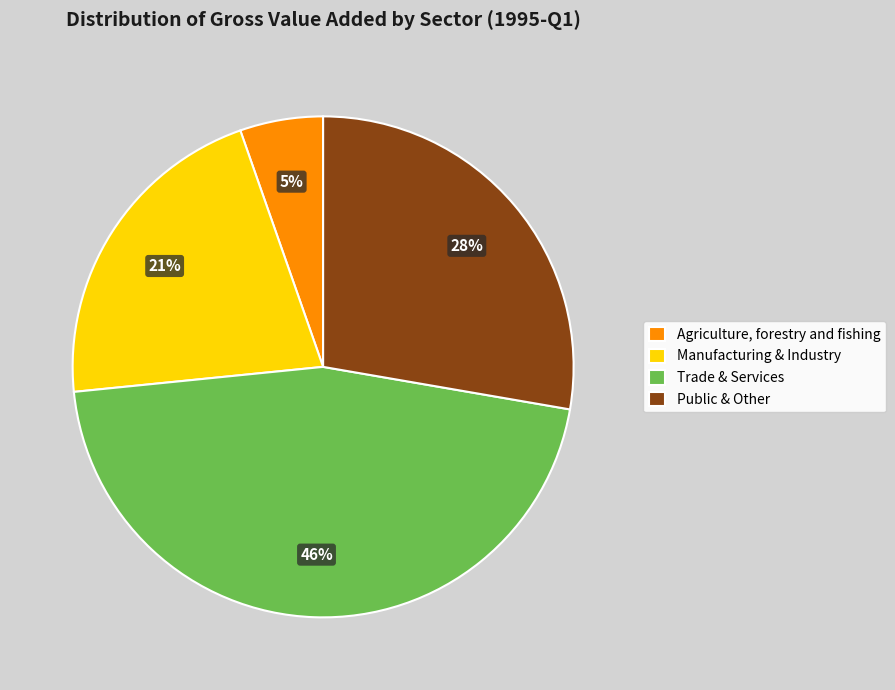

What percentage is the Agriculture, forestry and fishing slice, to the nearest percent?

5%